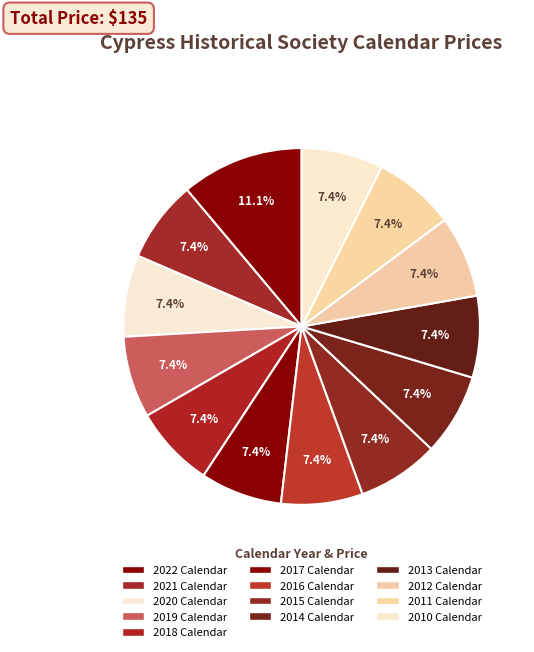

What portion of the pie excludes 2011 Calendar?

92.6%